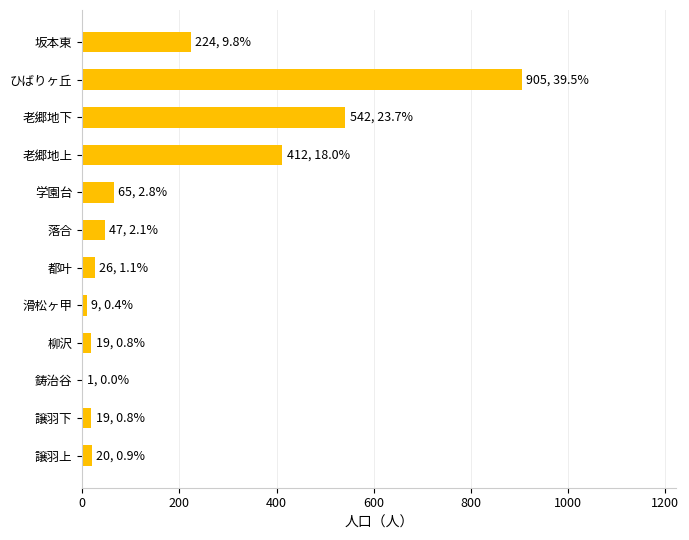

At which category does the chart reach its peak across all series?

ひばりヶ丘